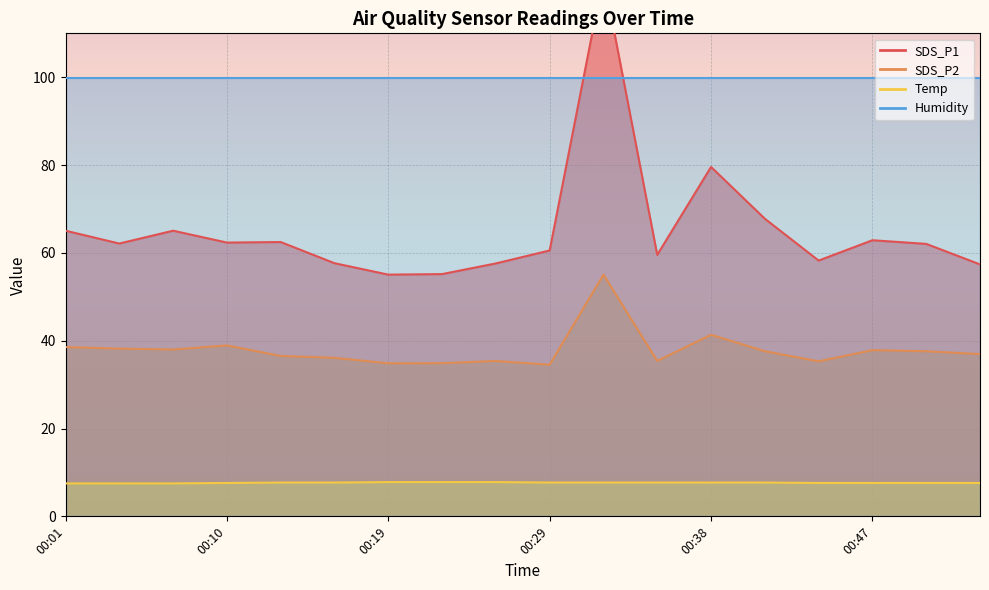

What is the difference between the maximum and second lowest values in the SDS_P2 series?

20.2